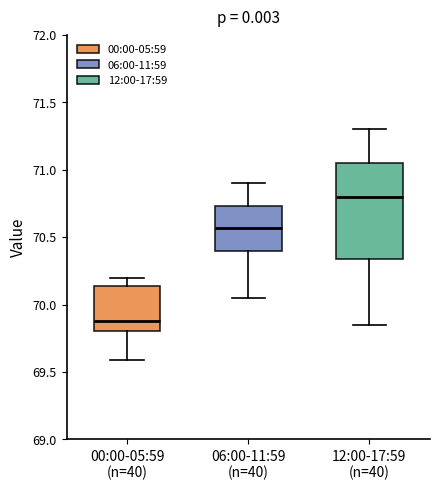

Reading left to right, read every box against the y-axis: the position of its median line, the range the box covers, and the ends of its whiskers. The values are not printed on the chart, so give them approximately, as read against the axis.

00:00-05:59 (n=40): median 69.90, box 69.80 to 70.15, whiskers 69.60 to 70.20
06:00-11:59 (n=40): median 70.55, box 70.40 to 70.75, whiskers 70.05 to 70.90
12:00-17:59 (n=40): median 70.80, box 70.35 to 71.05, whiskers 69.85 to 71.30